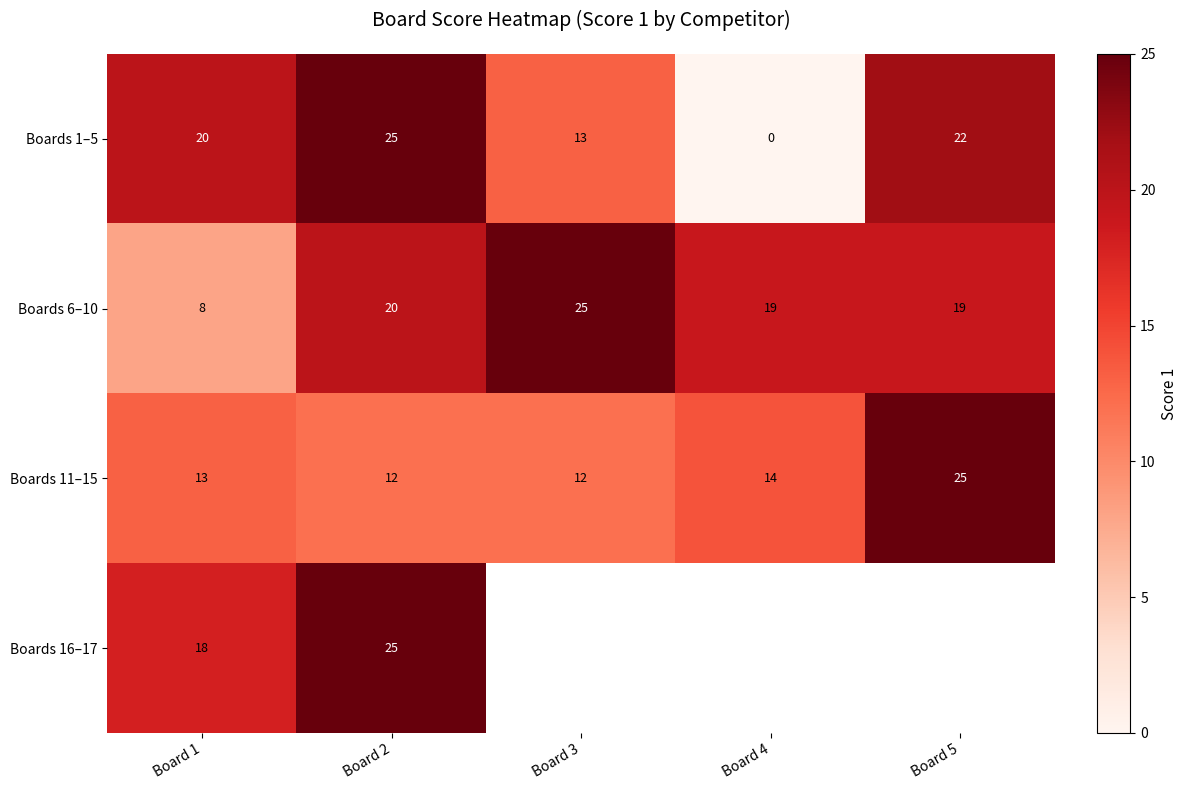

Which label corresponds to the smallest value in the chart?

Board 4